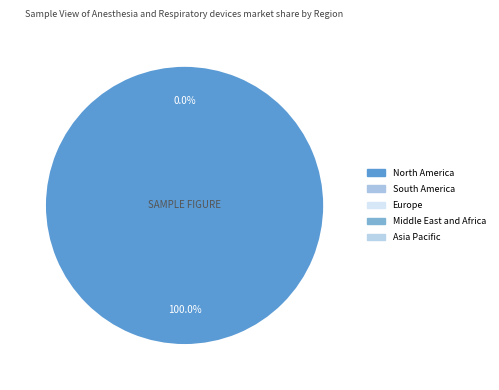

To the nearest percent, what portion does 26226 represent?

100%